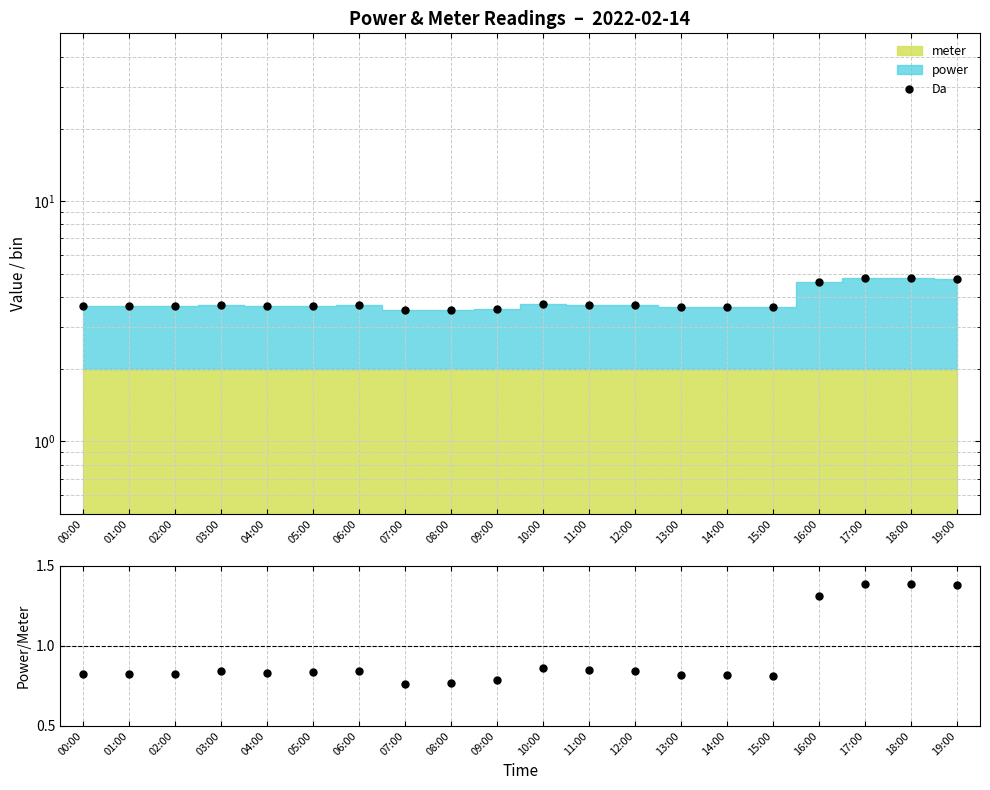

Which series has the largest total across all categories?

Da